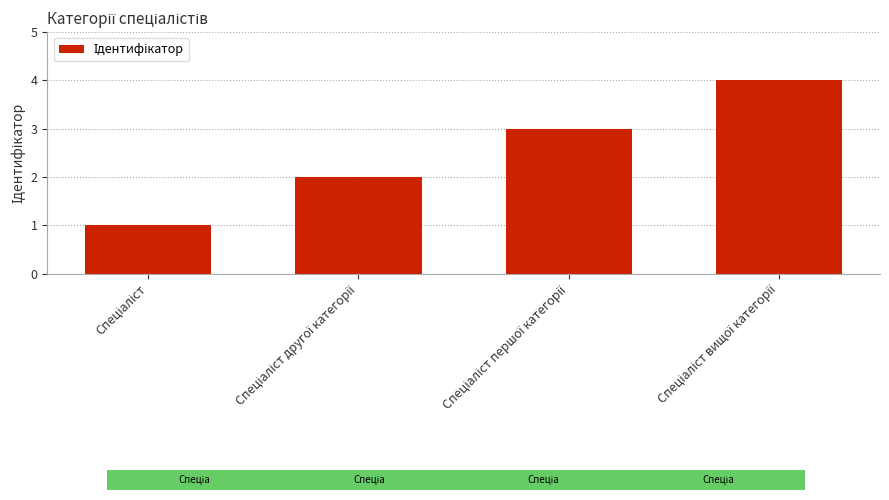

What is the maximum value shown in the chart?

4